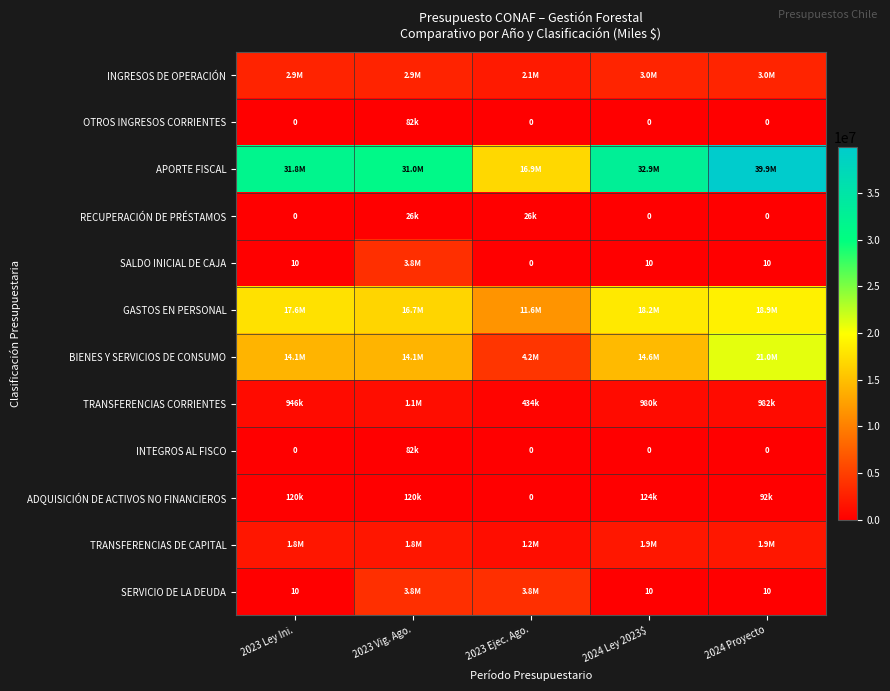

What is the sum of the OTROS INGRESOS CORRIENTES values at 2024 Proyecto and 2023 Vig. Ago.?

81966